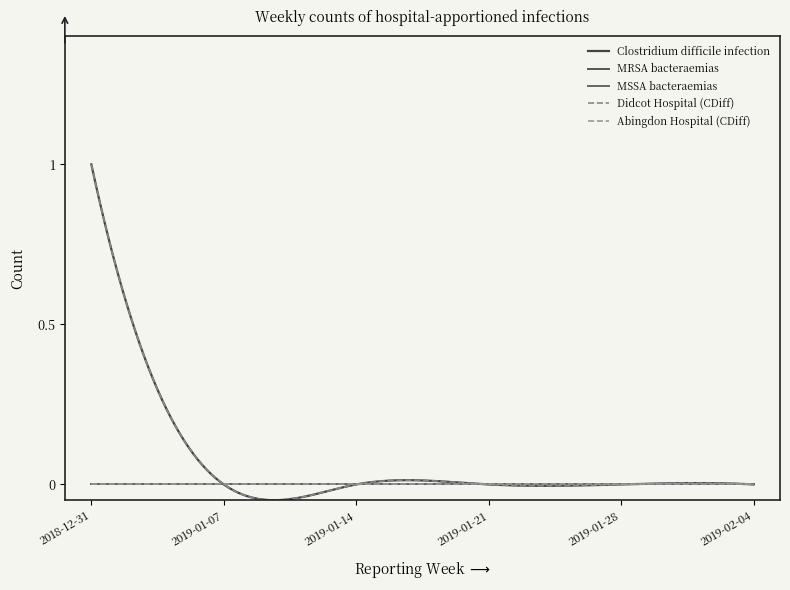

What is the sum of all Didcot Hospital (CDiff) values?

1